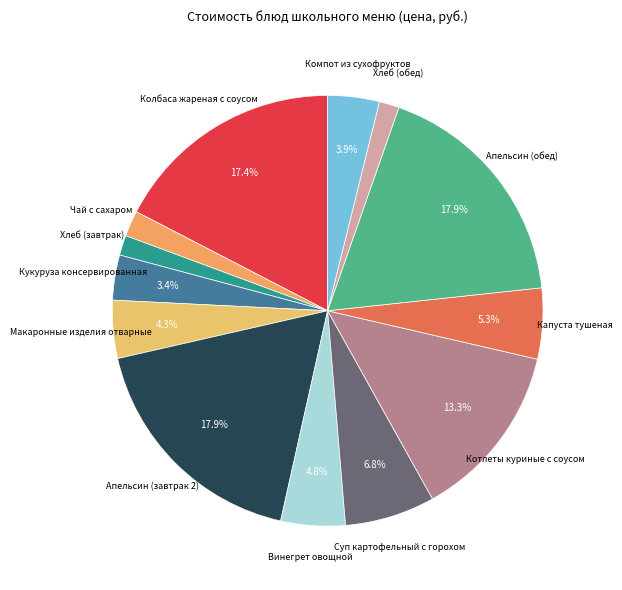

Between Апельсин (завтрак 2) and Хлеб (обед), which is larger?

Апельсин (завтрак 2)